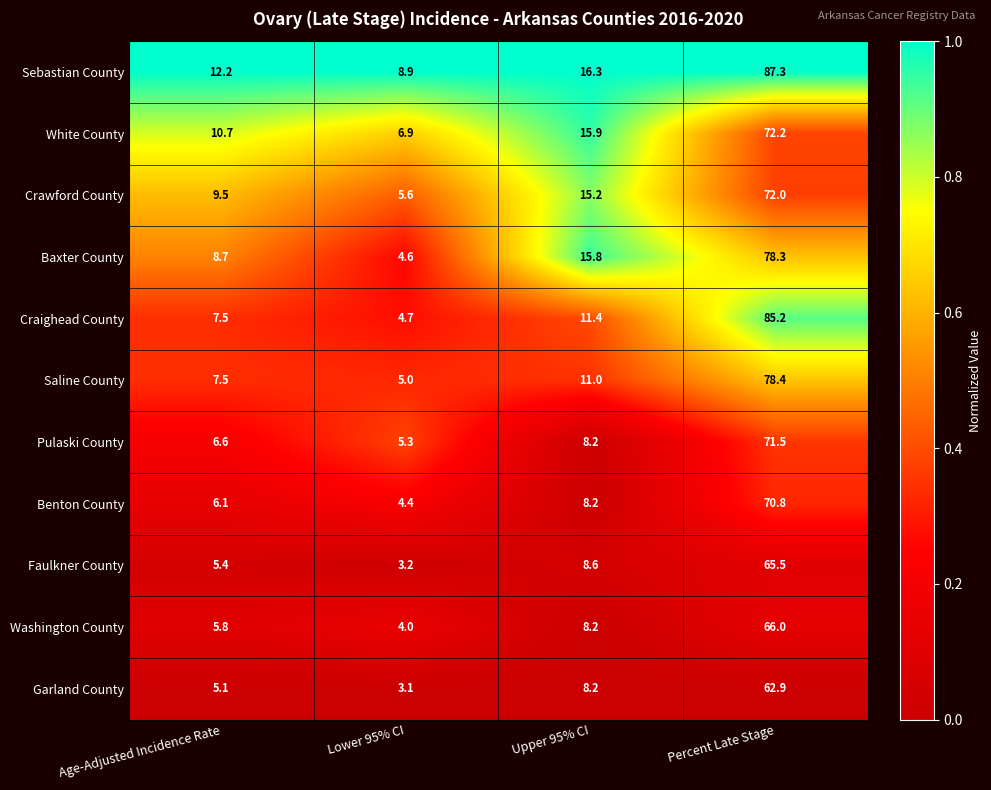

Which series has the largest total across all categories?

Sebastian County